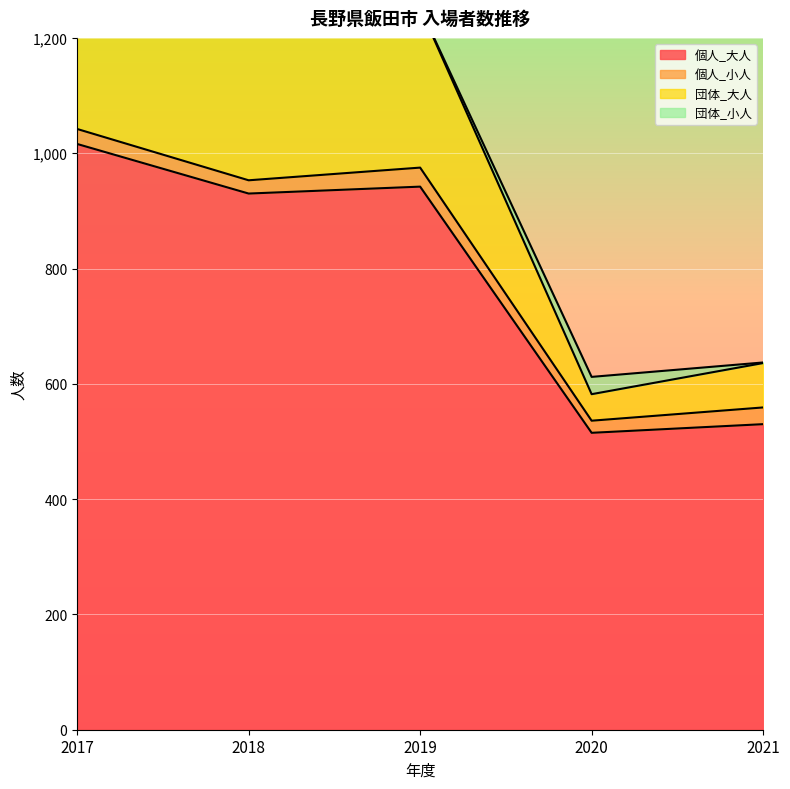

Rank the categories by 個人_大人 value from lowest to highest.

2020, 2021, 2018, 2019, 2017